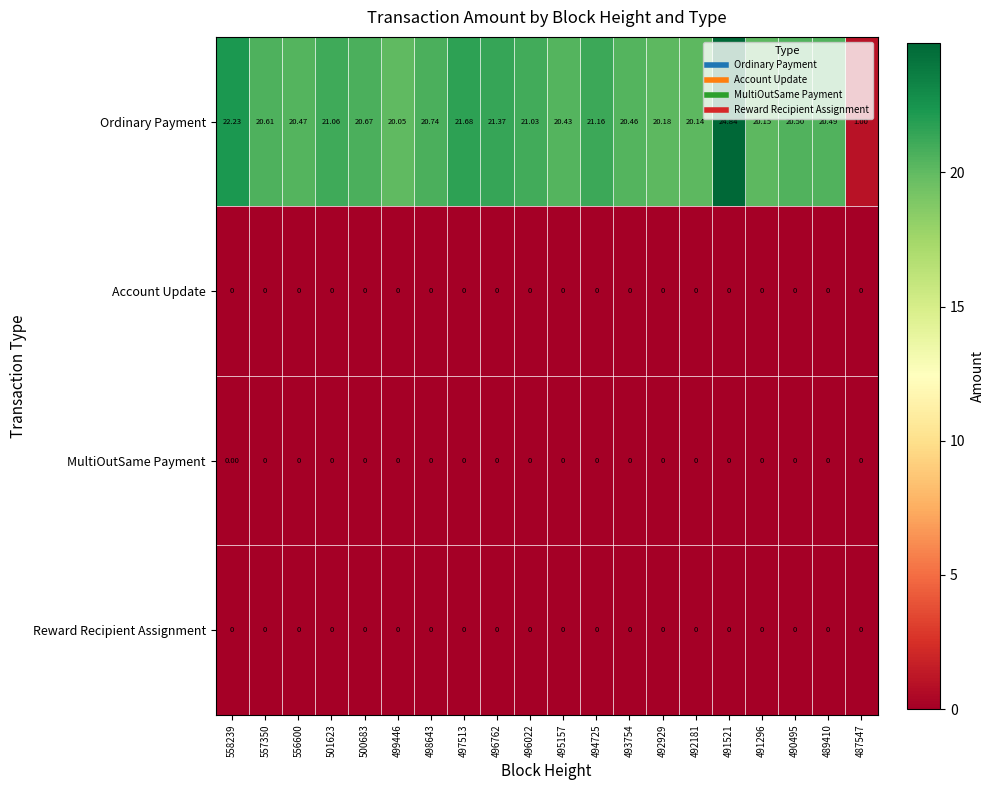

Which series has the largest range (max minus min)?

Ordinary Payment